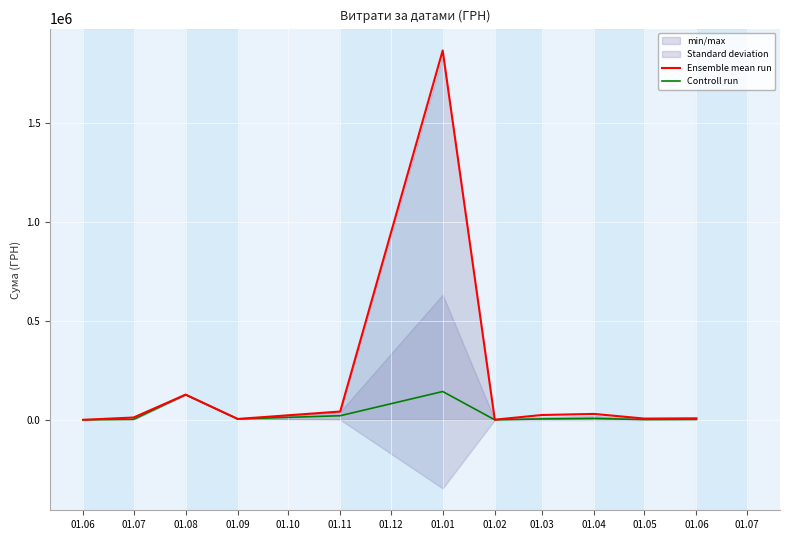

At which category does Controll run reach its first local peak?

01.08